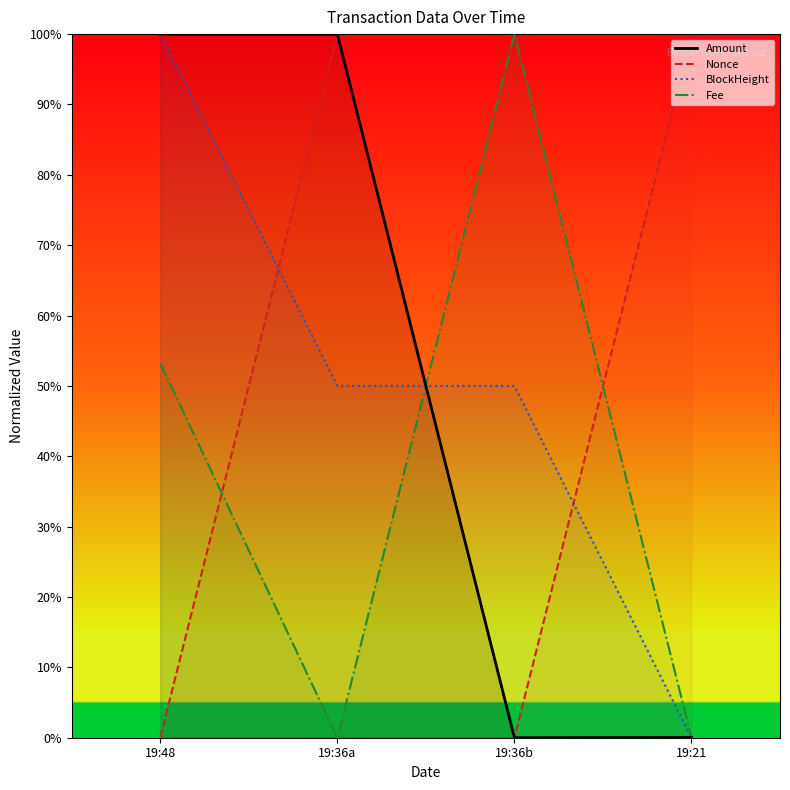

Is it true that Nonce equals 1.8 at 19:36a?

False